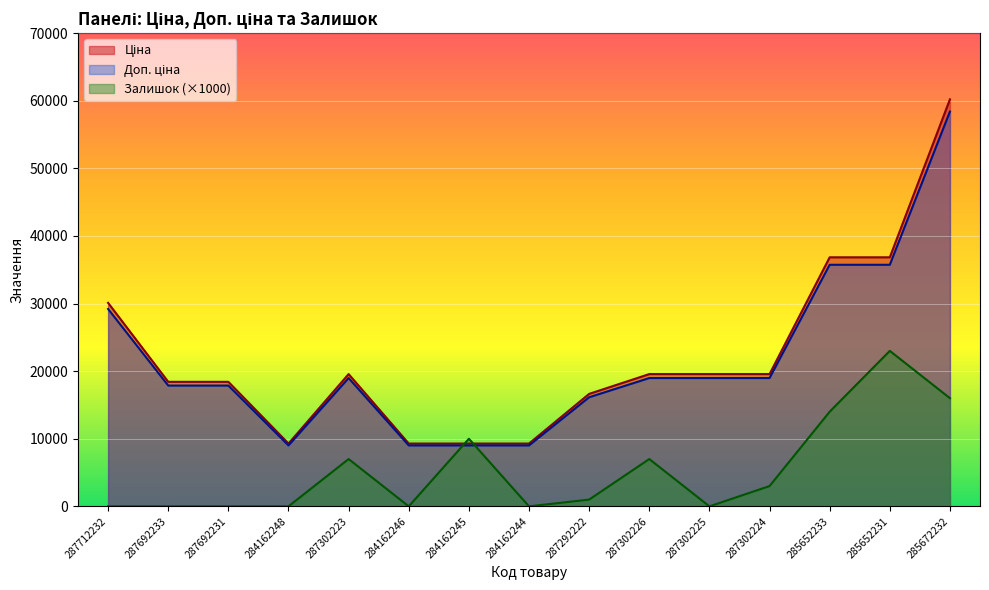

True or false: Ціна and Доп. ціна intersect in this chart.

False